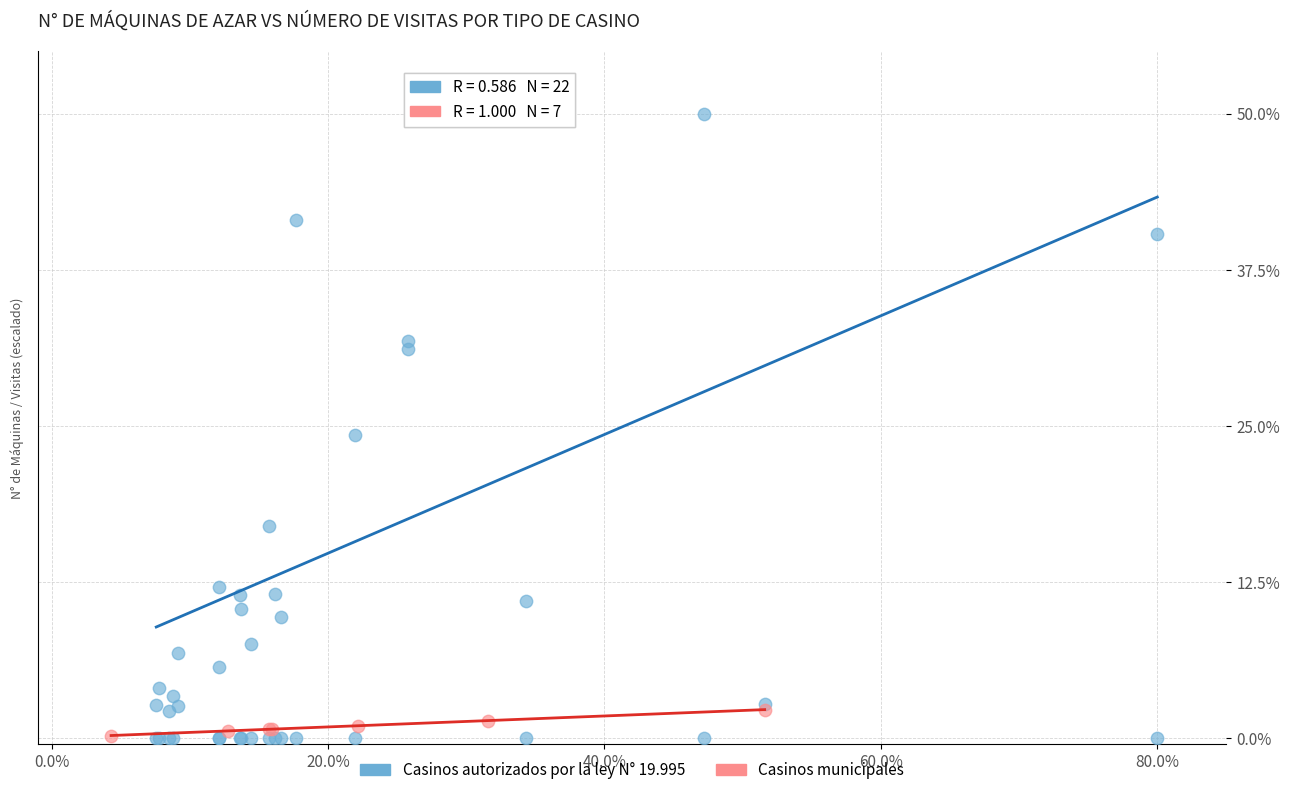

Which series has the largest Y range (max minus min)?

Casinos autorizados por la ley N° 19.995